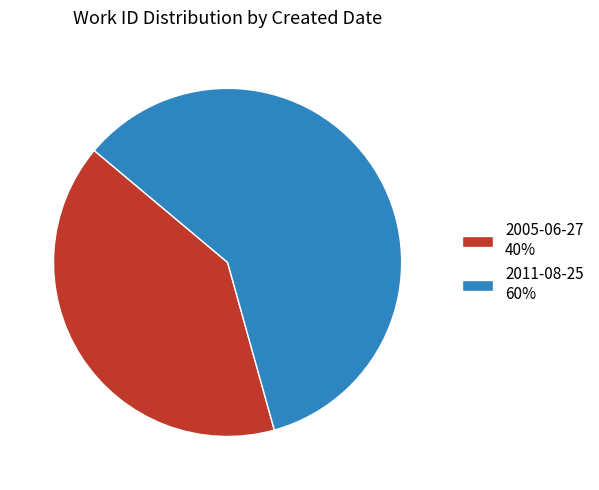

Which has a higher value, 2005-06-27 or 2011-08-25?

2011-08-25